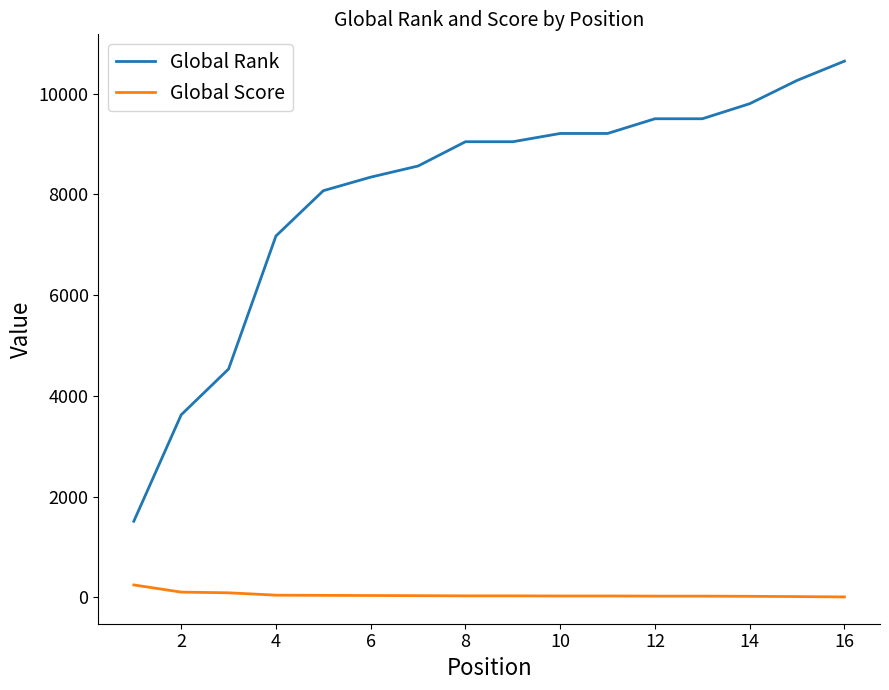

Which series has the largest total across all categories?

Global Rank